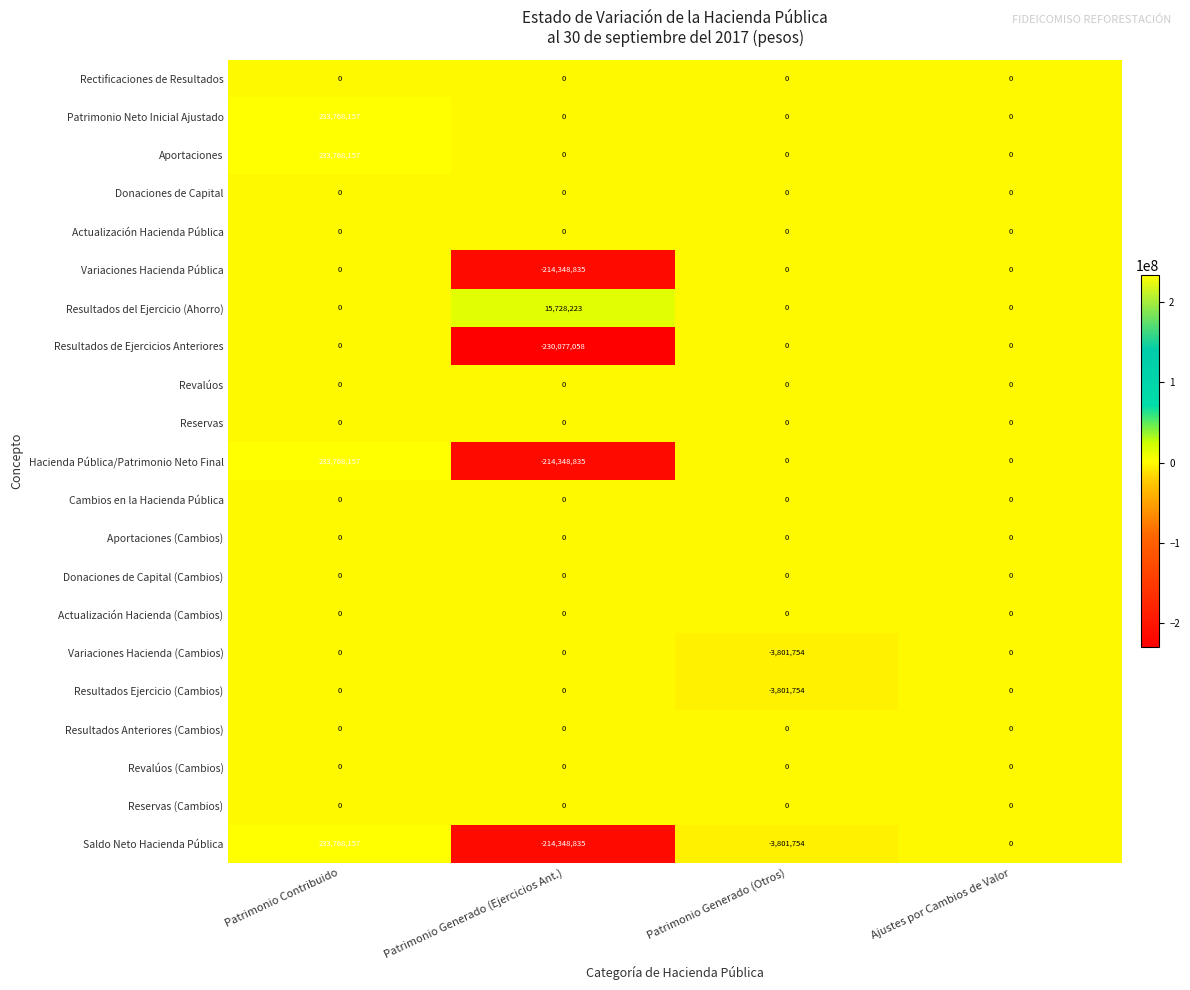

What is the difference between the highest and lowest values at Patrimonio Generado (Ejercicios Ant.)?

245805281